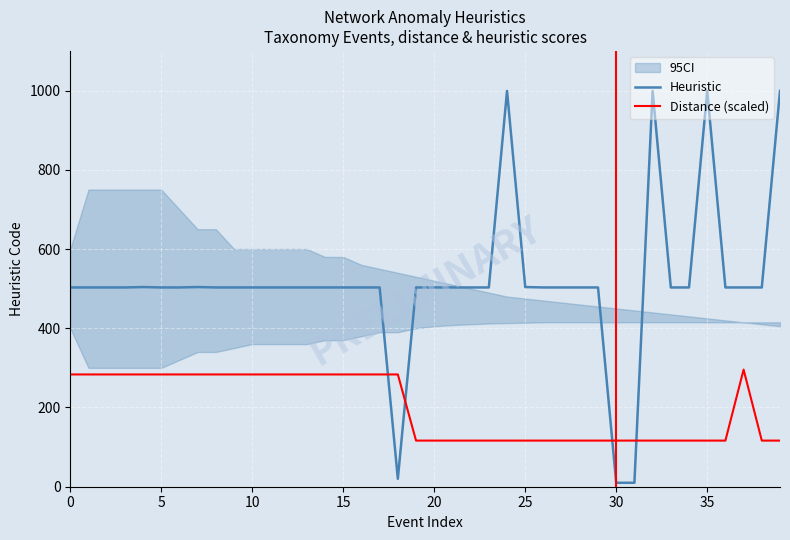

After their last crossing, which series has the higher values: Distance (scaled) or Heuristic?

Heuristic